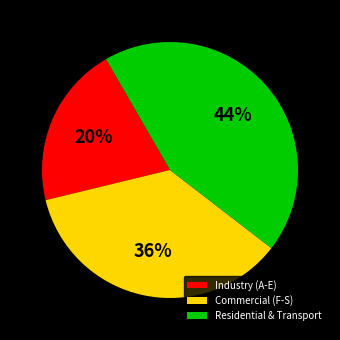

Approximately how many times larger is the value at Industry (A-E) compared to Commercial (F-S)?

0.6